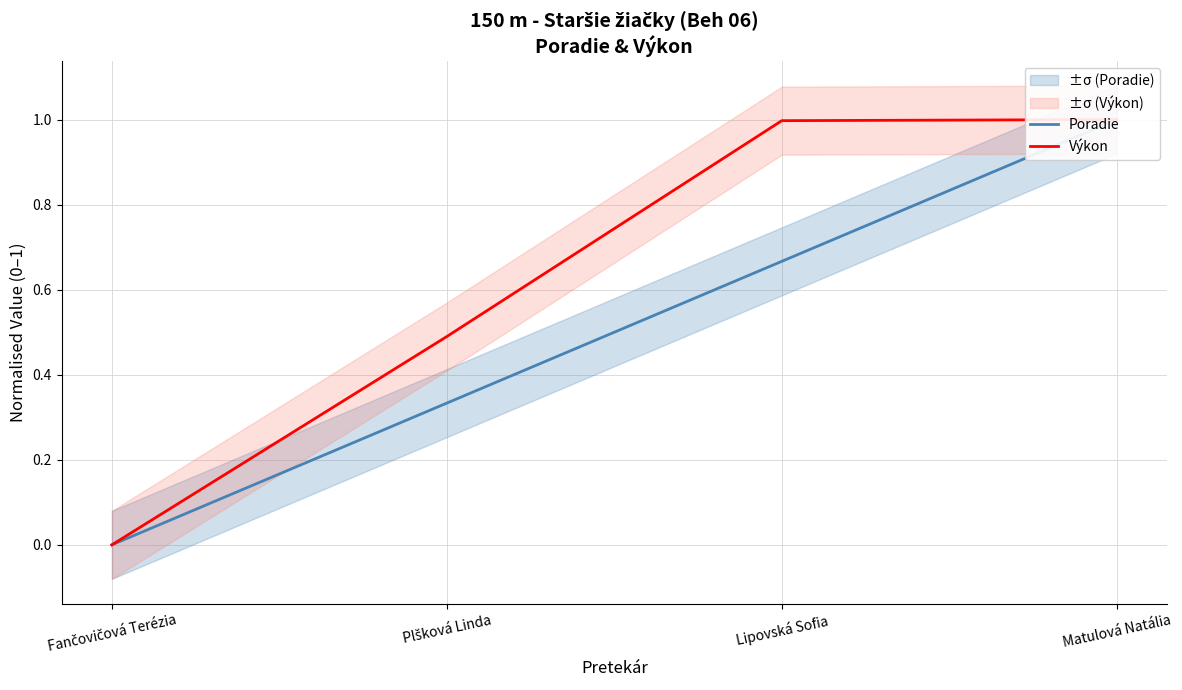

What value does the Výkon series have at Plšková Linda?

0.5